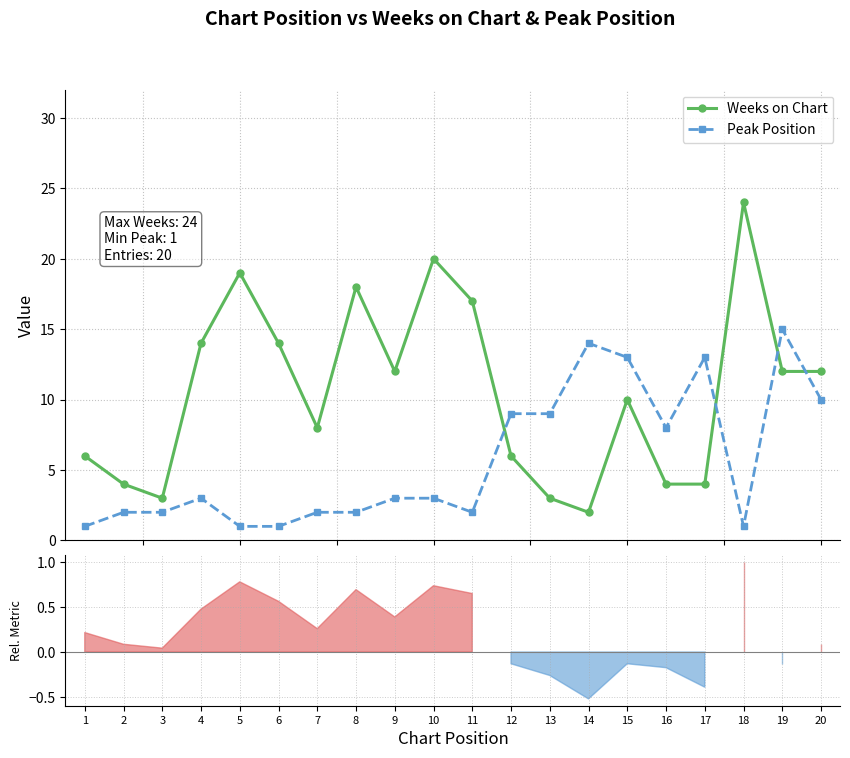

At how many categories does at least one series exceed 4?

18